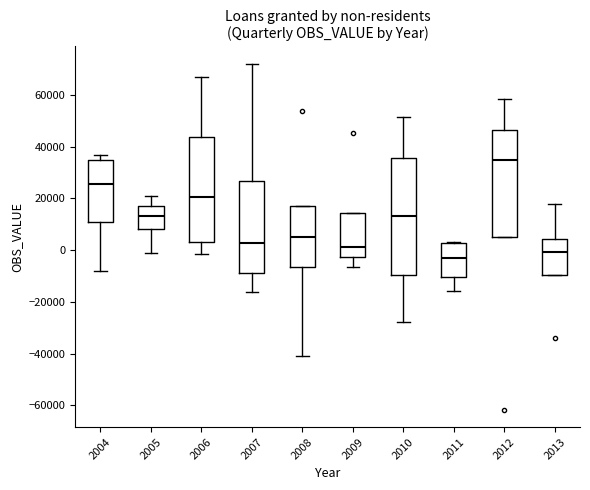

Reading left to right, read every box against the y-axis: the position of its median line, the range the box covers, and the ends of its whiskers. The values are not printed on the chart, so give them approximately, as read against the axis.

2004: median 26000, box 10000 to 34000, whiskers -8000 to 36000
2005: median 14000, box 8000 to 16000, whiskers -2000 to 20000
2006: median 20000, box 4000 to 44000, whiskers -2000 to 66000
2007: median 2000, box -8000 to 26000, whiskers -16000 to 72000
2008: median 4000, box -6000 to 18000, whiskers -40000 to 18000
2009: median 2000, box -2000 to 14000, whiskers -6000 to 14000
2010: median 14000, box -10000 to 36000, whiskers -28000 to 52000
2011: median -2000, box -10000 to 2000, whiskers -16000 to 4000
2012: median 34000, box 6000 to 46000, whiskers 6000 to 58000
2013: median 0, box -10000 to 4000, whiskers -10000 to 18000